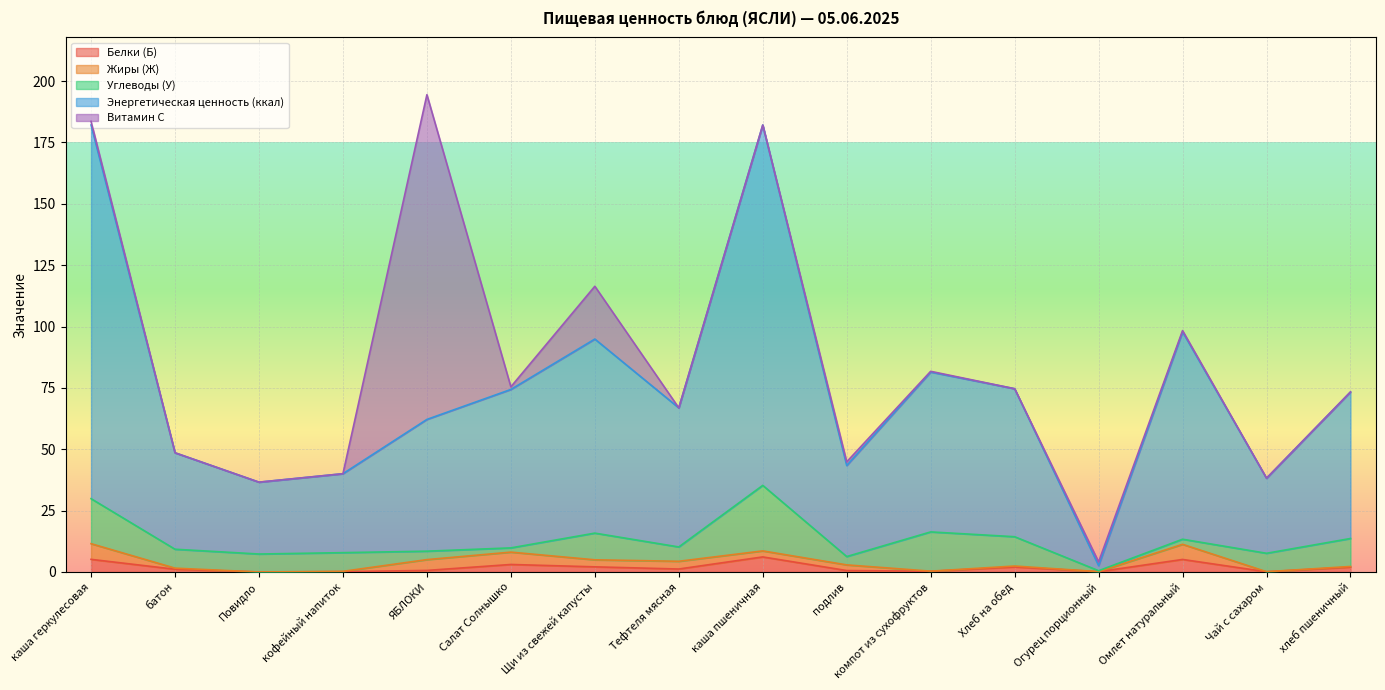

What is the difference between the maximum and second lowest values in the Углеводы (У) series?

25.0